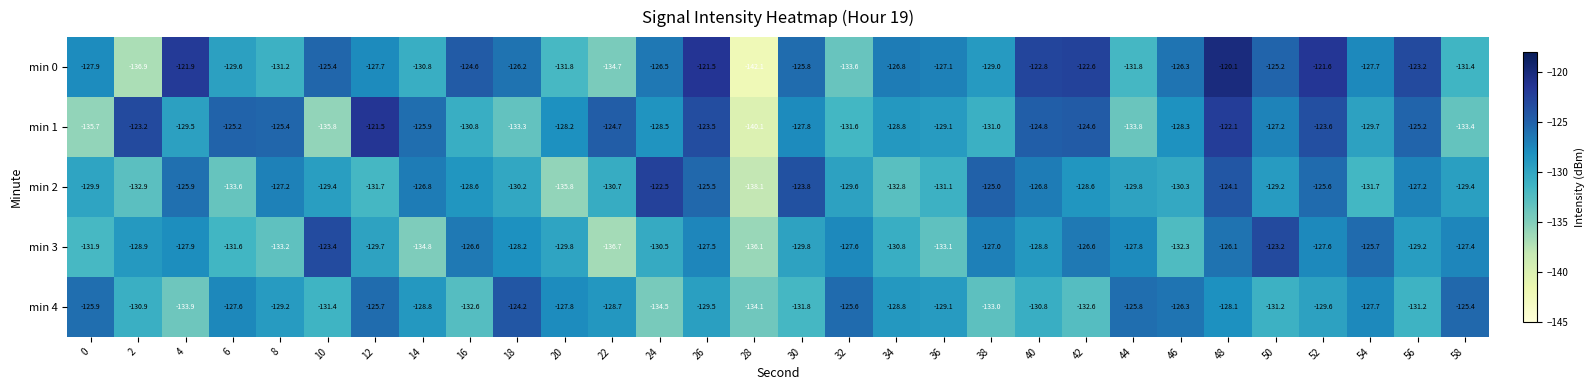

What is the sum of the min 1 values at 16 and 24?

-259.3